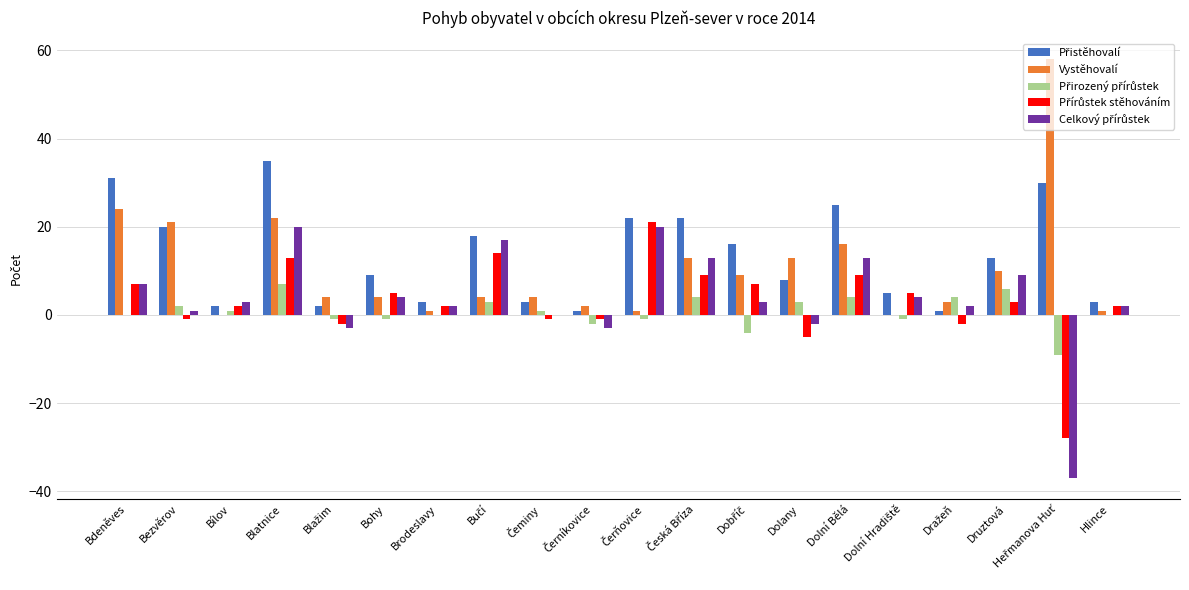

Is it true that Vystěhovalí equals 4 at Bohy?

True